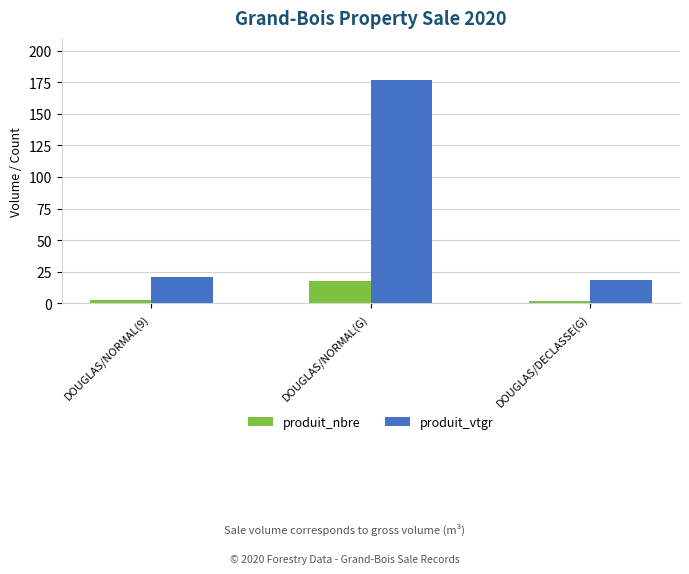

At which category is the sum across all series the highest?

DOUGLAS/NORMAL(G)